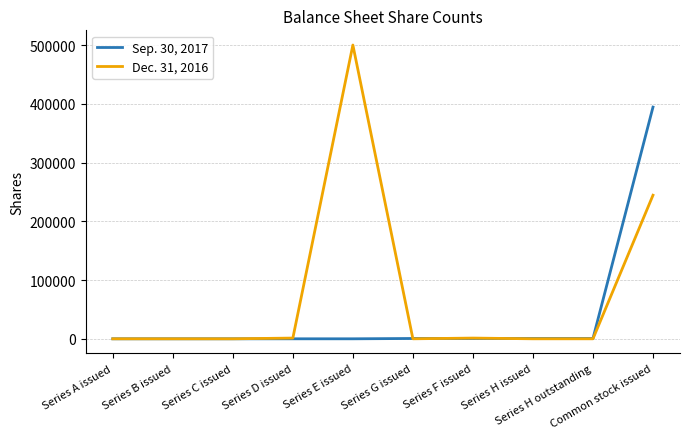

True or false: Dec. 31, 2016 has more than 0 interior local peaks.

True